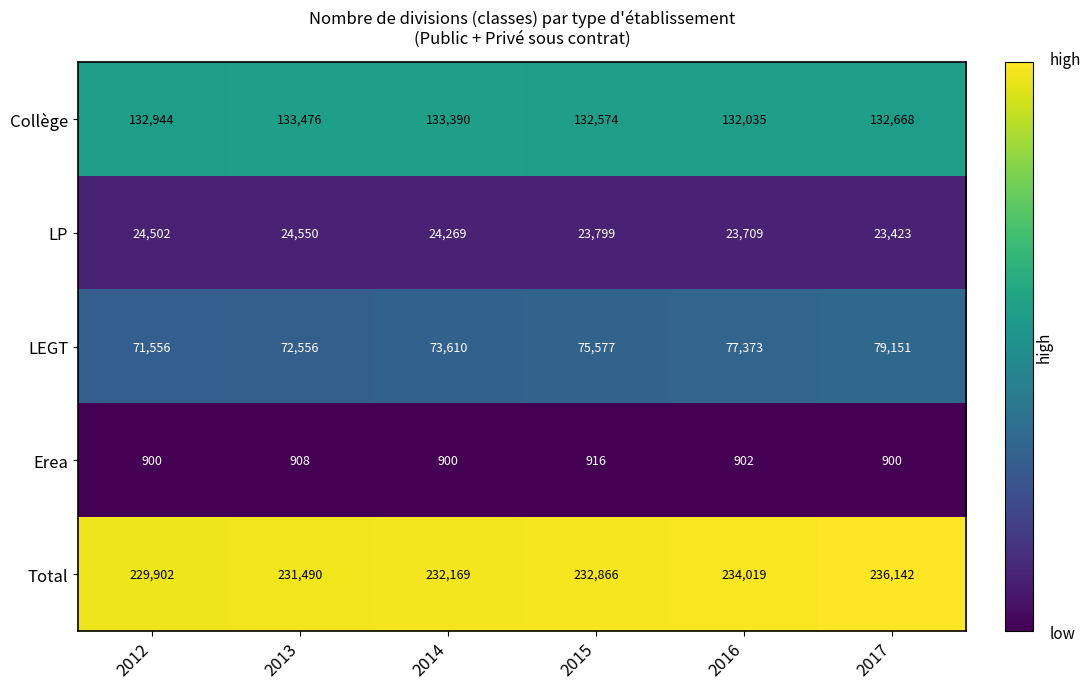

Reading right to left, extract all data points from this chart.

Collège: 132668	132035	132574	133390	133476	132944
LP: 23423	23709	23799	24269	24550	24502
LEGT: 79151	77373	75577	73610	72556	71556
Erea: 900	902	916	900	908	900
Total: 236142	234019	232866	232169	231490	229902